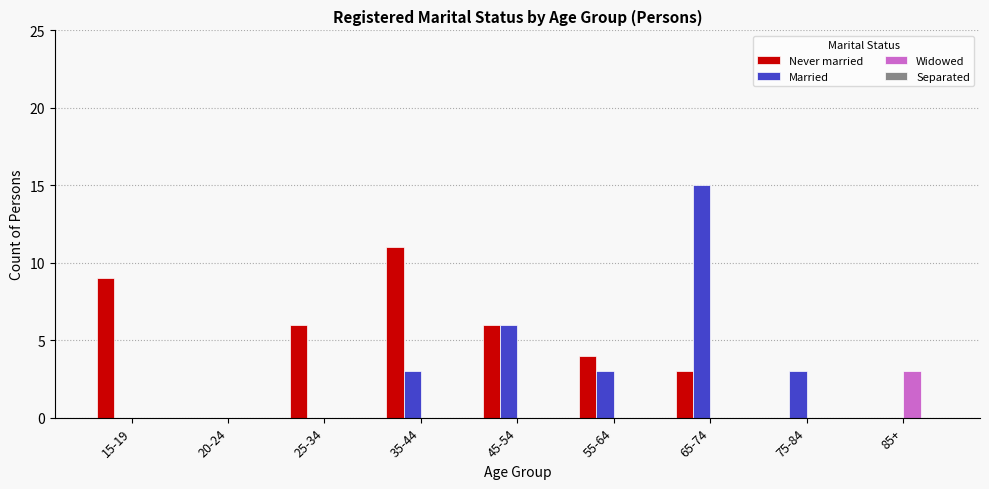

What is the difference between the Widowed values at 65-74 and 85+?

3